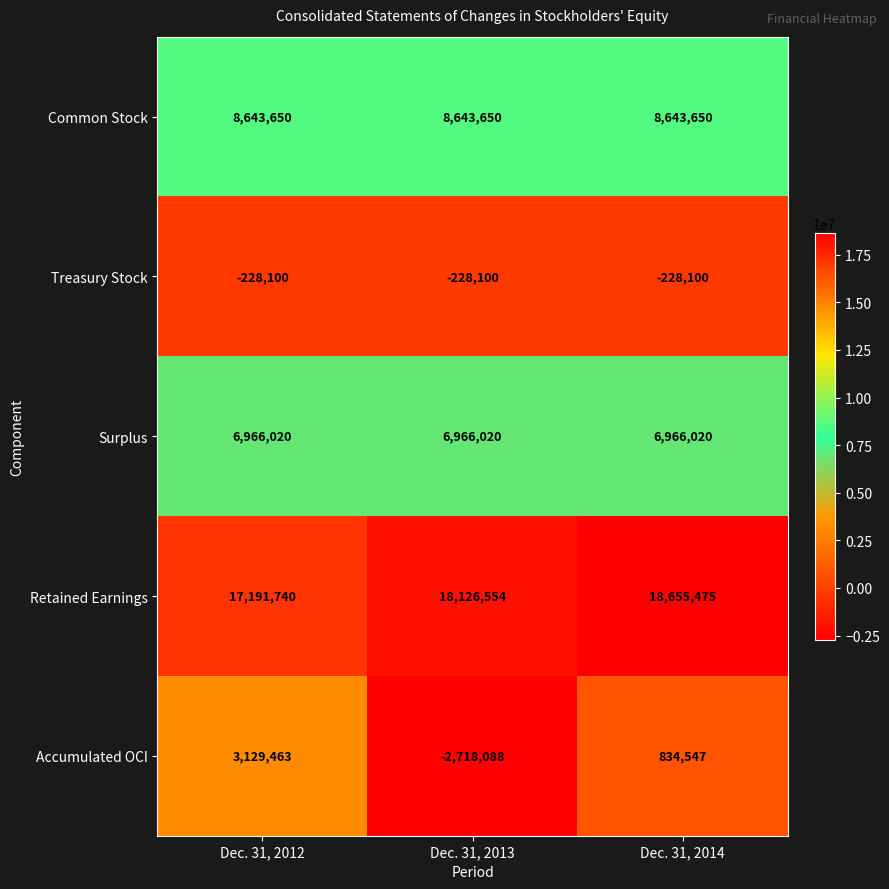

Count the Accumulated OCI values in the range -2718088 to 3129463.

3